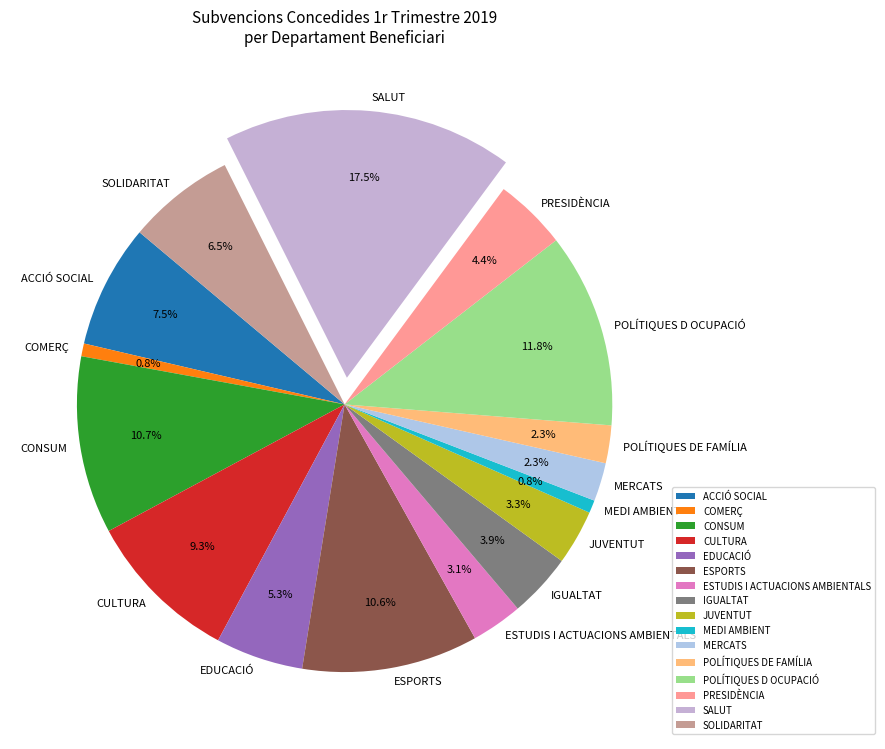

Is there a majority slice in this chart?

No